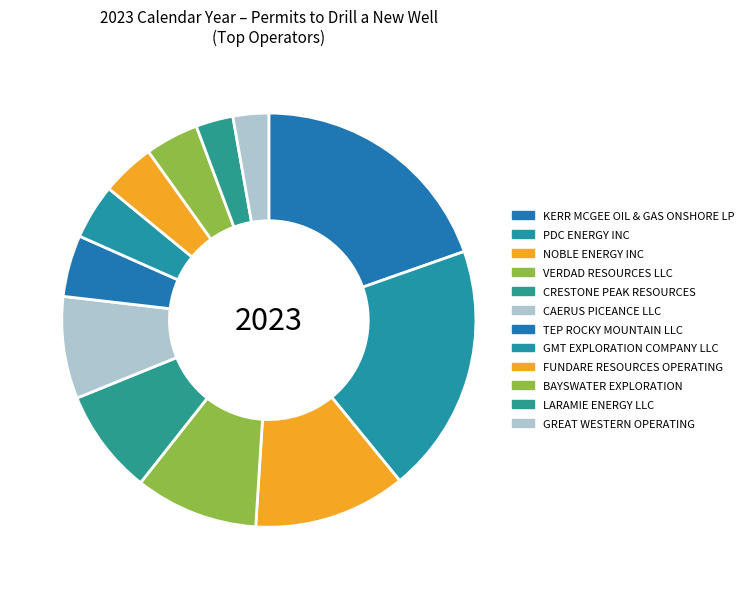

Which has a higher value, KERR MCGEE OIL & GAS ONSHORE LP or GMT EXPLORATION COMPANY LLC?

KERR MCGEE OIL & GAS ONSHORE LP